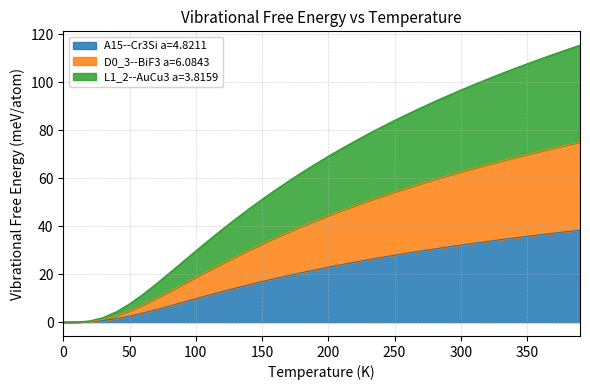

What is the value of the L1_2--AuCu3 a=3.8159 point at the 27th from the left?

86.8